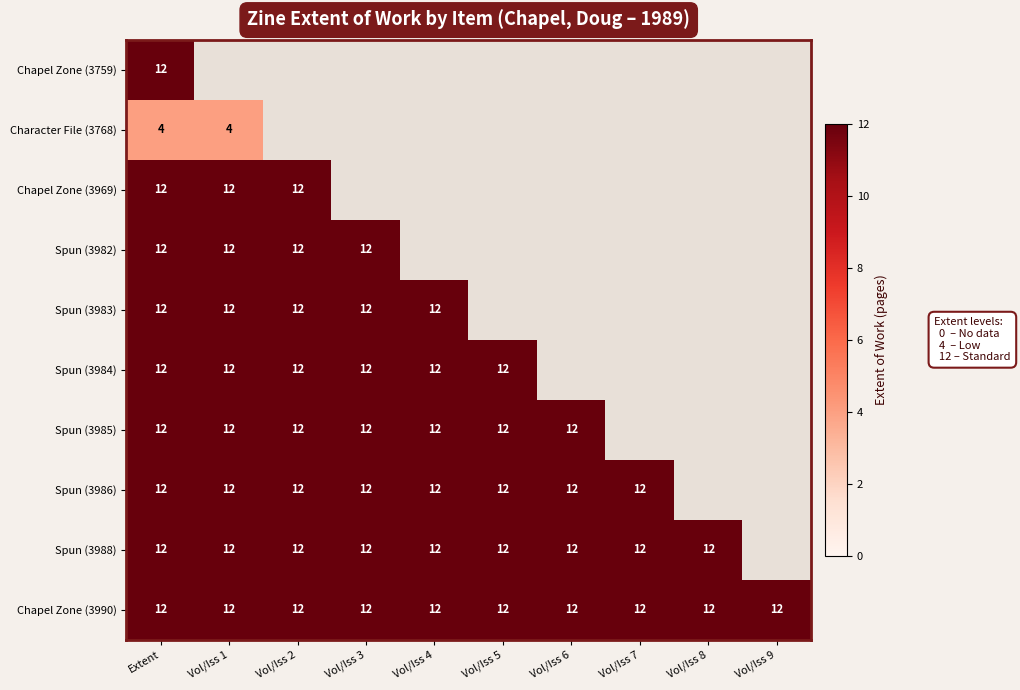

The Spun (3986) series shows 15.6 at Vol/Iss 5. True or false?

False